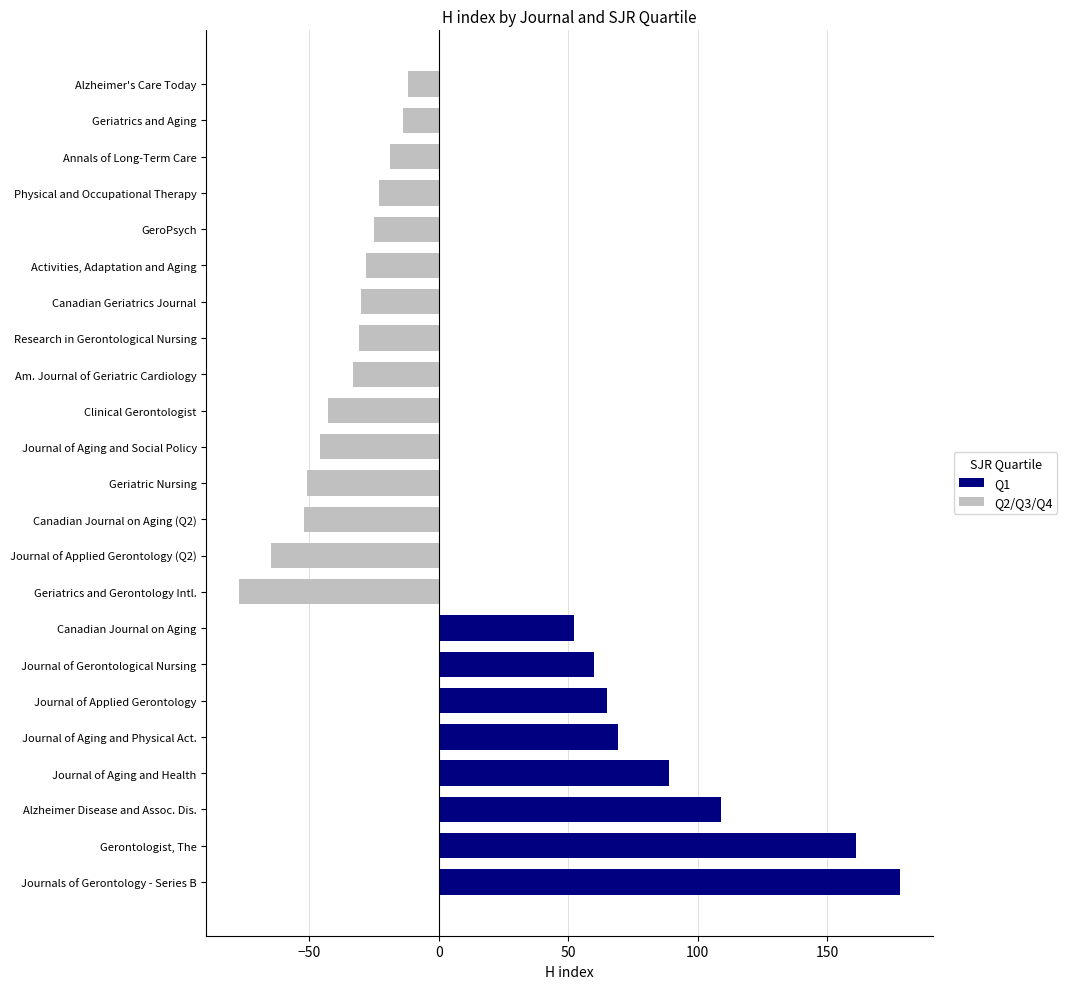

What is the highest value of the Q1 series?

178